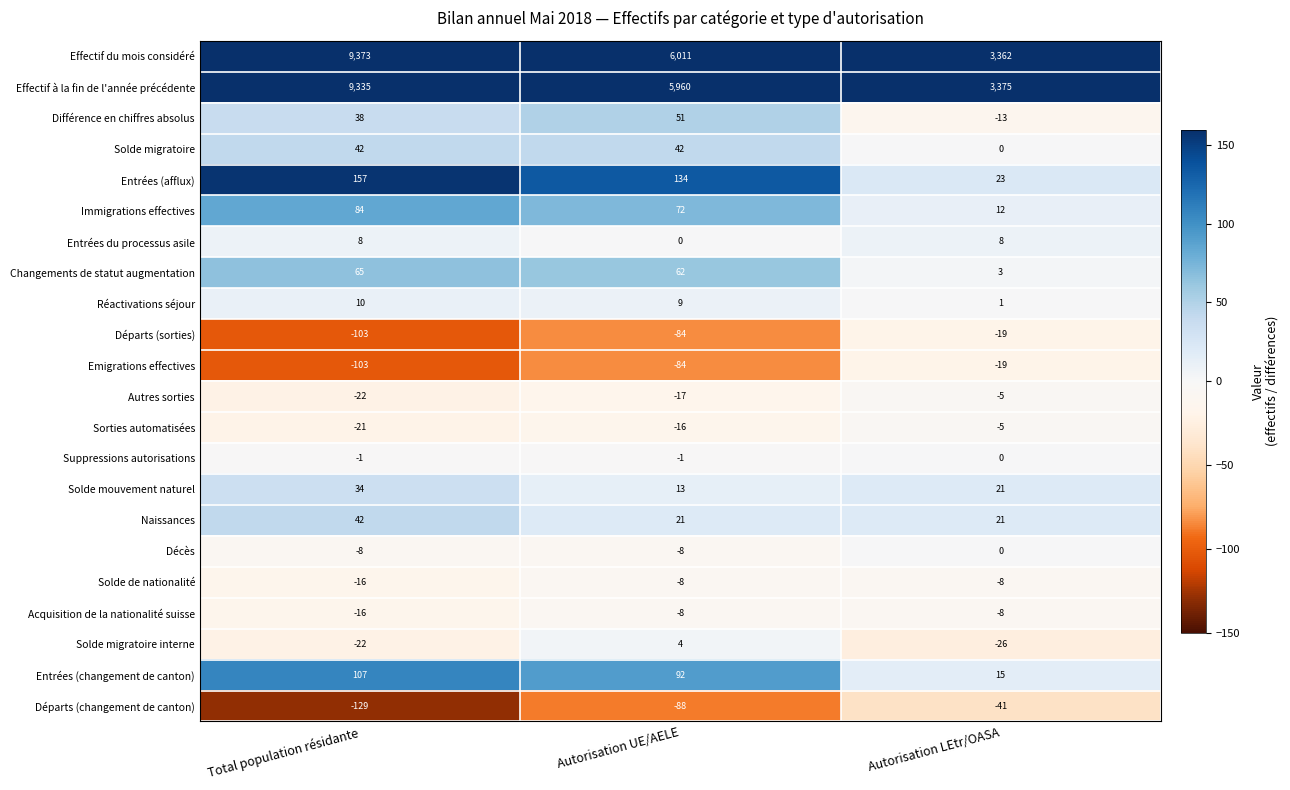

What is the smallest value displayed?

-129